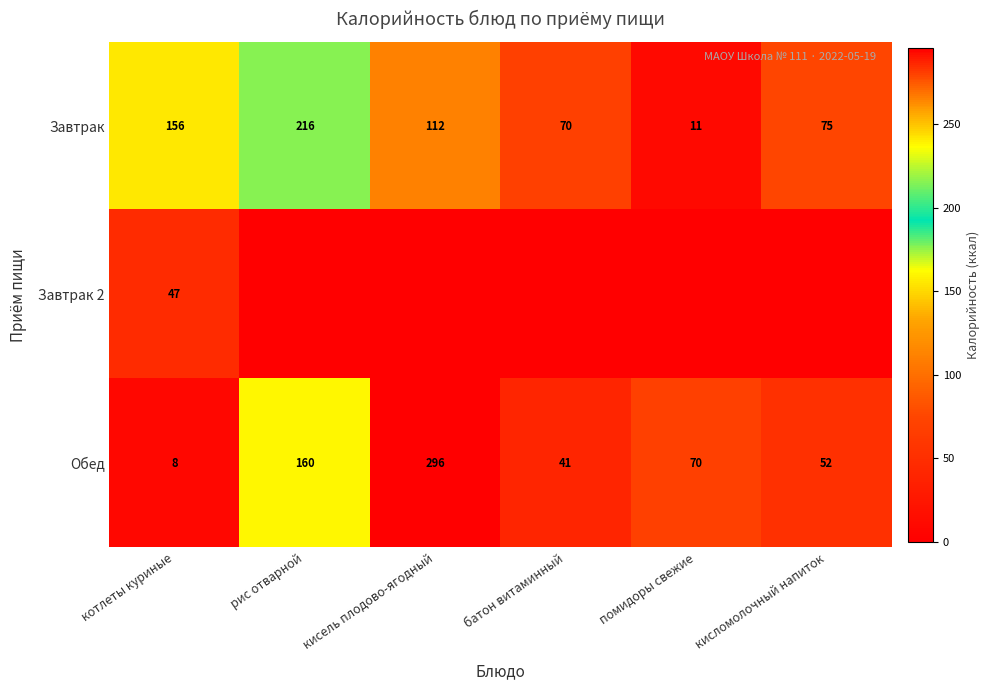

What is the total value across all series at котлеты куриные?

211